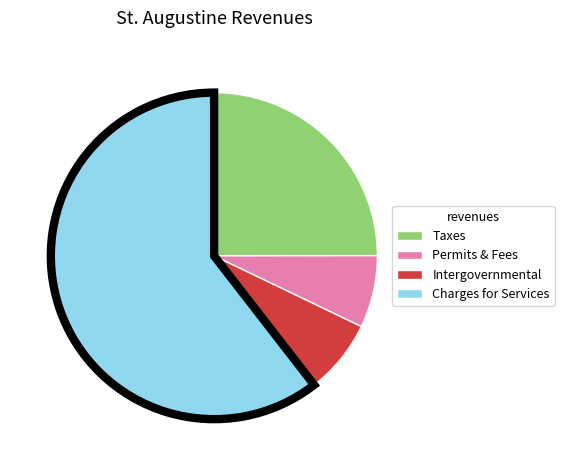

Does any single category account for the majority?

Yes